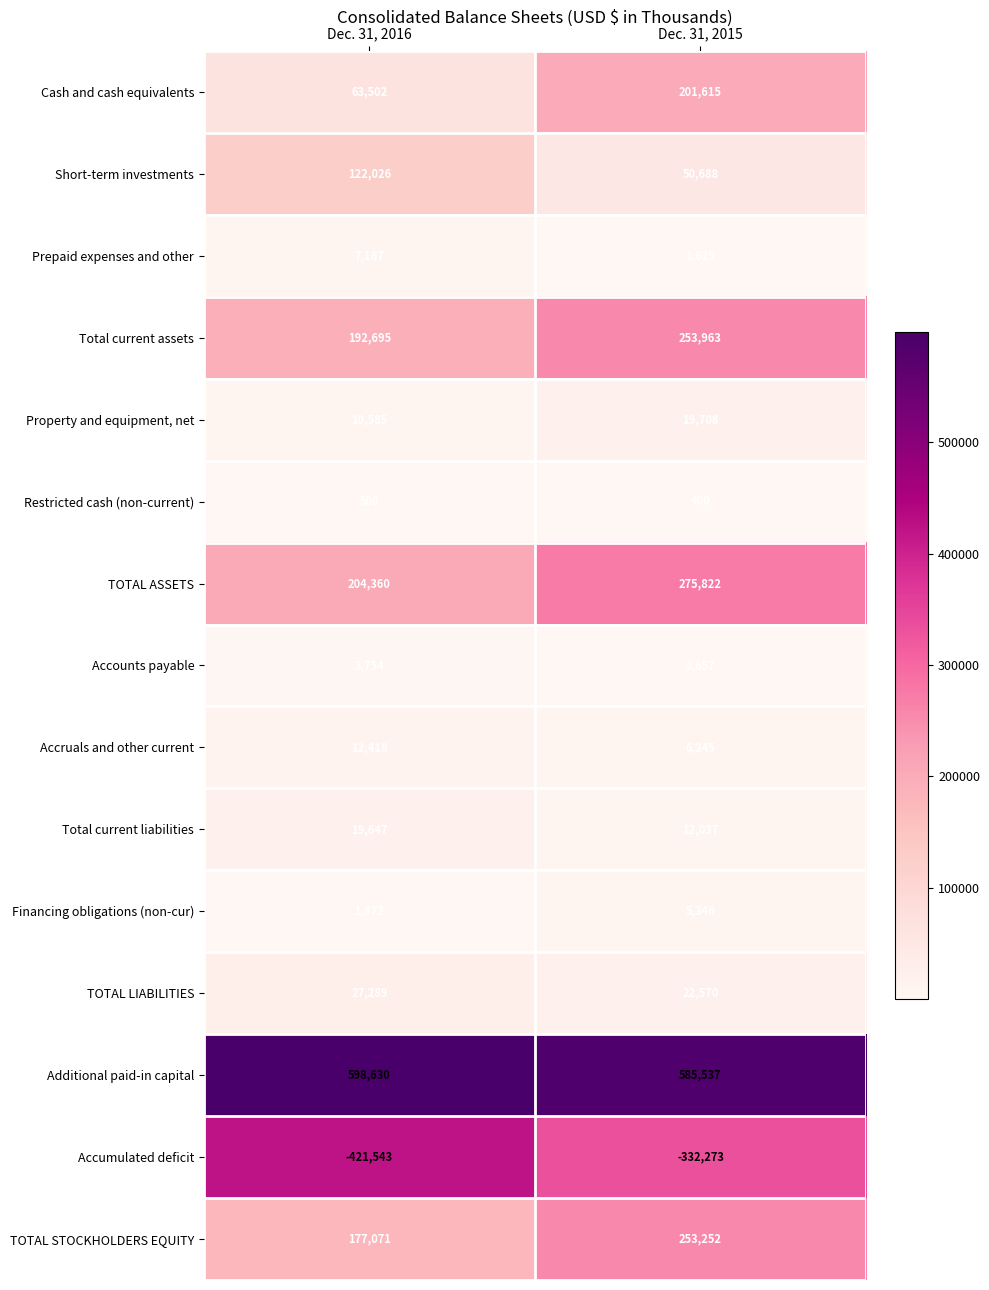

Reading right to left, list all the values displayed in this chart.

Cash and cash equivalents: Dec. 31, 2015=201615	Dec. 31, 2016=63502
Short-term investments: Dec. 31, 2015=50688	Dec. 31, 2016=122026
Prepaid expenses and other: Dec. 31, 2015=1625	Dec. 31, 2016=7167
Total current assets: Dec. 31, 2015=253963	Dec. 31, 2016=192695
Property and equipment, net: Dec. 31, 2015=19708	Dec. 31, 2016=10585
Restricted cash (non-current): Dec. 31, 2015=400	Dec. 31, 2016=580
TOTAL ASSETS: Dec. 31, 2015=275822	Dec. 31, 2016=204360
Accounts payable: Dec. 31, 2015=2657	Dec. 31, 2016=3754
Accruals and other current: Dec. 31, 2015=6245	Dec. 31, 2016=12418
Total current liabilities: Dec. 31, 2015=12037	Dec. 31, 2016=19647
Financing obligations (non-cur): Dec. 31, 2015=5346	Dec. 31, 2016=1872
TOTAL LIABILITIES: Dec. 31, 2015=22570	Dec. 31, 2016=27289
Additional paid-in capital: Dec. 31, 2015=585537	Dec. 31, 2016=598630
Accumulated deficit: Dec. 31, 2015=-332273	Dec. 31, 2016=-421543
TOTAL STOCKHOLDERS EQUITY: Dec. 31, 2015=253252	Dec. 31, 2016=177071